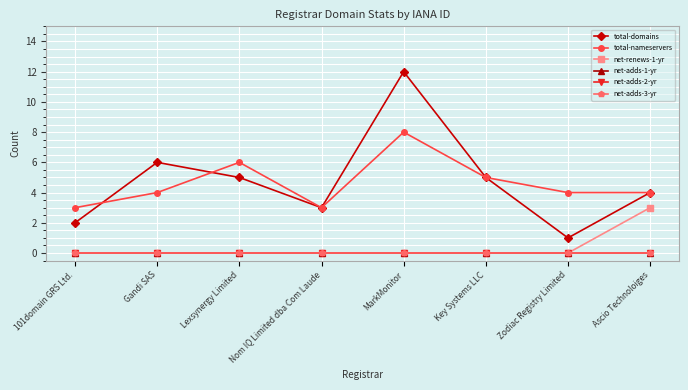

The net-renews-1-yr series shows 0 at 101domain GRS Ltd.. True or false?

True